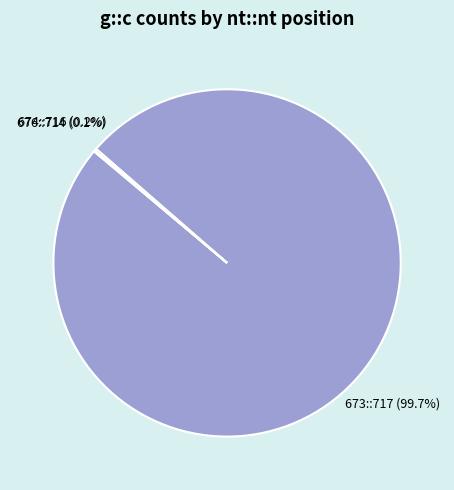

Is there any slice that represents more than half of the pie?

Yes